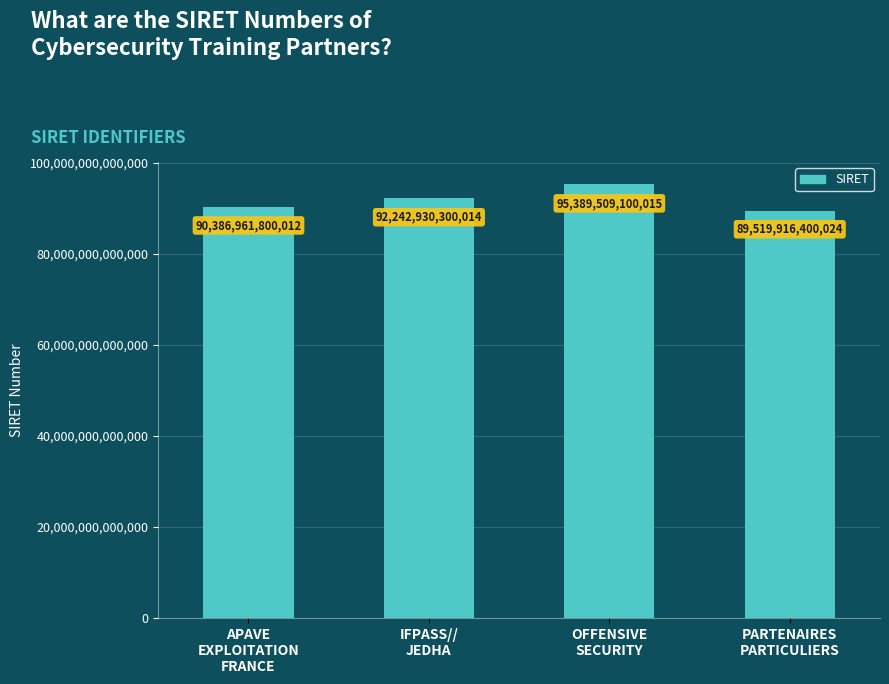

At which label is the value closest to 92454712750019?

IFPASS//
JEDHA